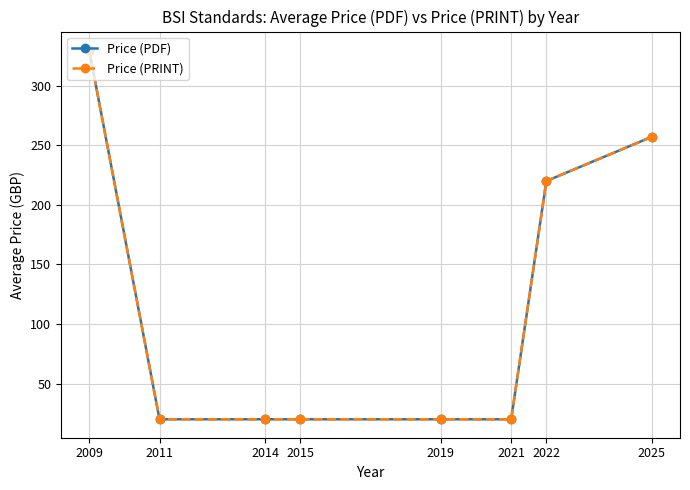

How many lines are shown in the chart?

2